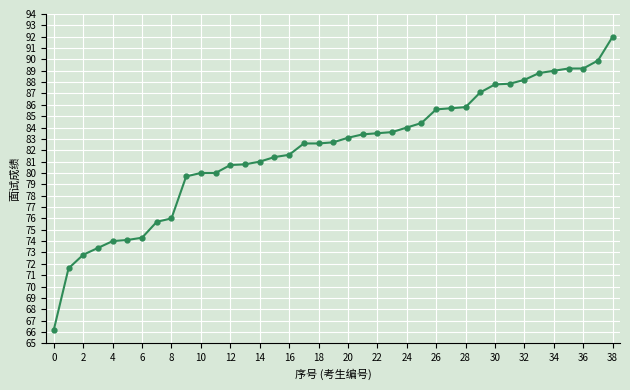

What is the value of the 7th point from the left?

74.3